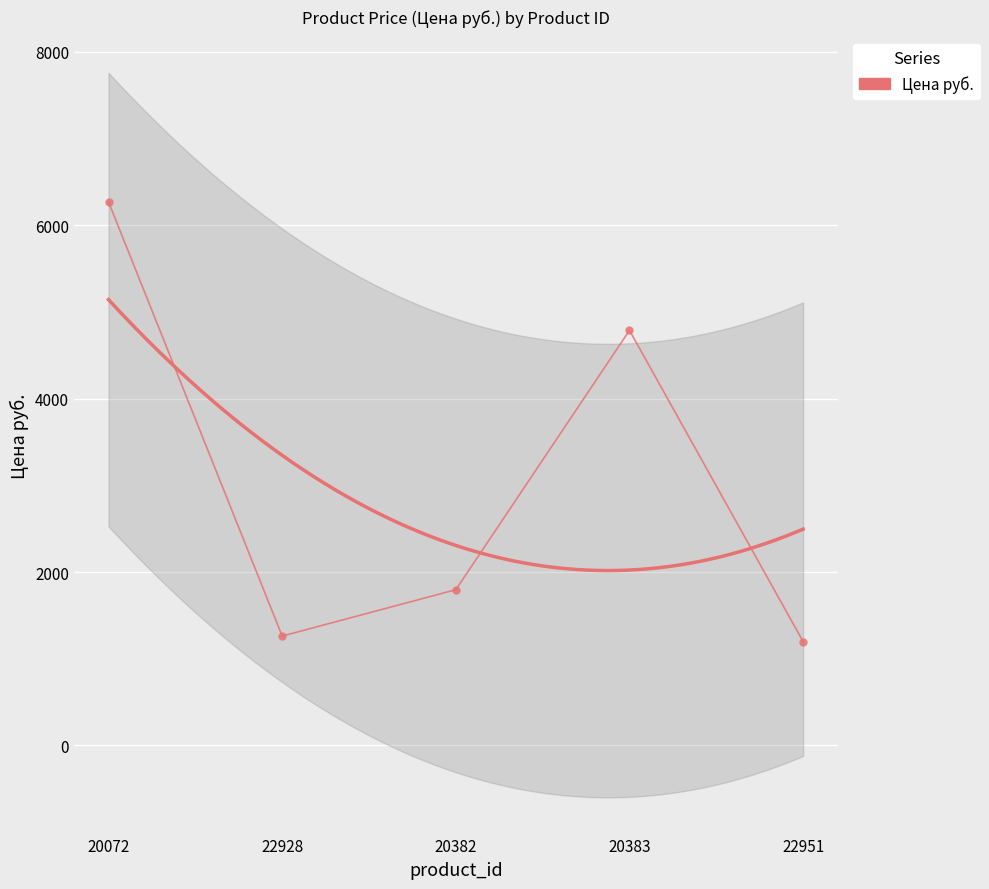

Reading left to right, transcribe all the data shown in this chart.

6270	1261	1796	4788	1197